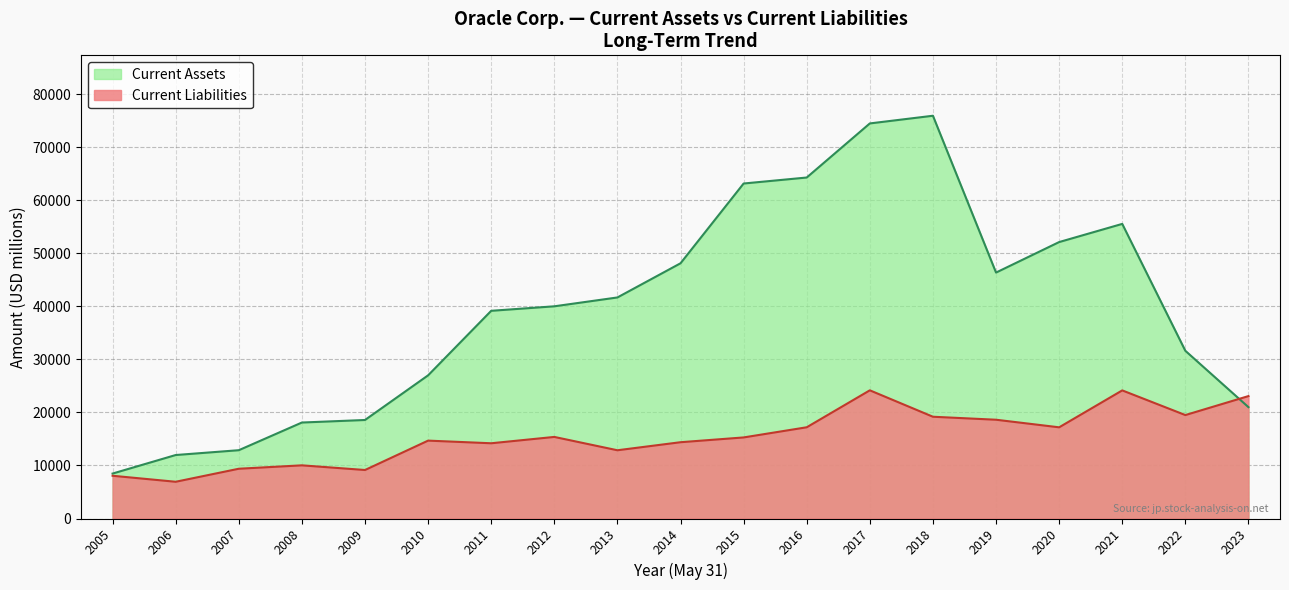

Does the chart display data point markers on the line(s)?

No